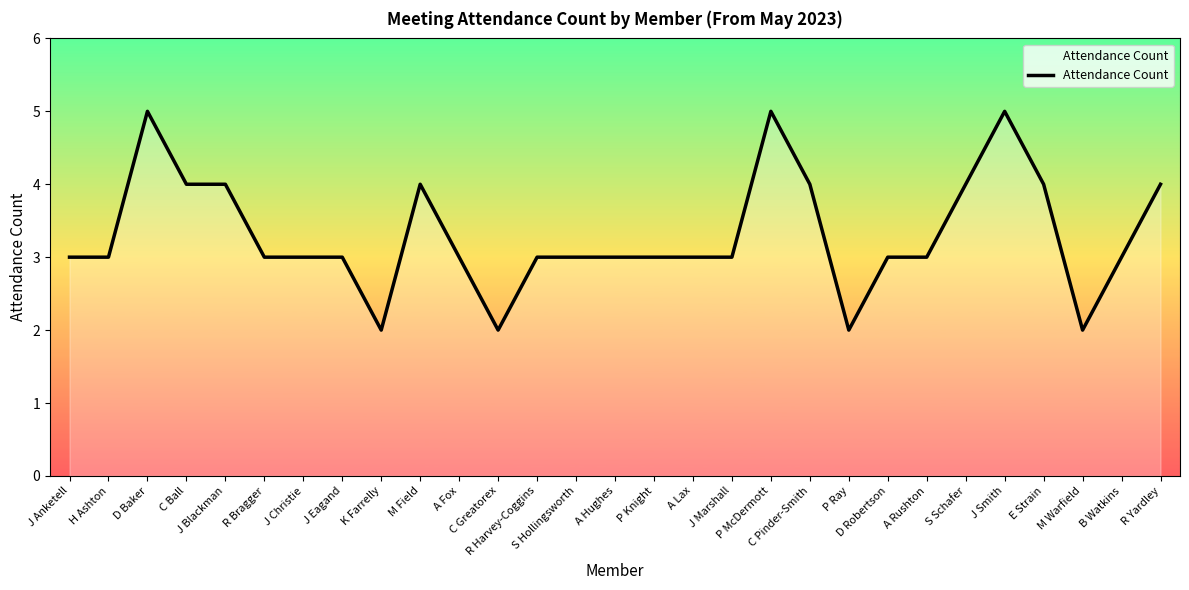

What is the change in value from M Field to P McDermott?

+1